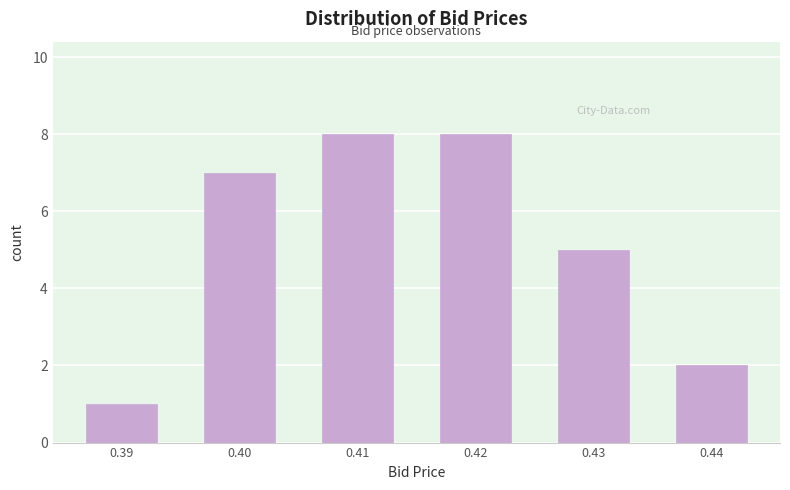

Reading left to right, list every bar in this chart as the range it spans on the x-axis followed by its height. The values are not printed on the chart, so give them approximately, as read against the axis.

0.385 to 0.395: 1
0.395 to 0.405: 7
0.405 to 0.415: 8
0.415 to 0.425: 8
0.425 to 0.435: 5
0.435 to 0.445: 2